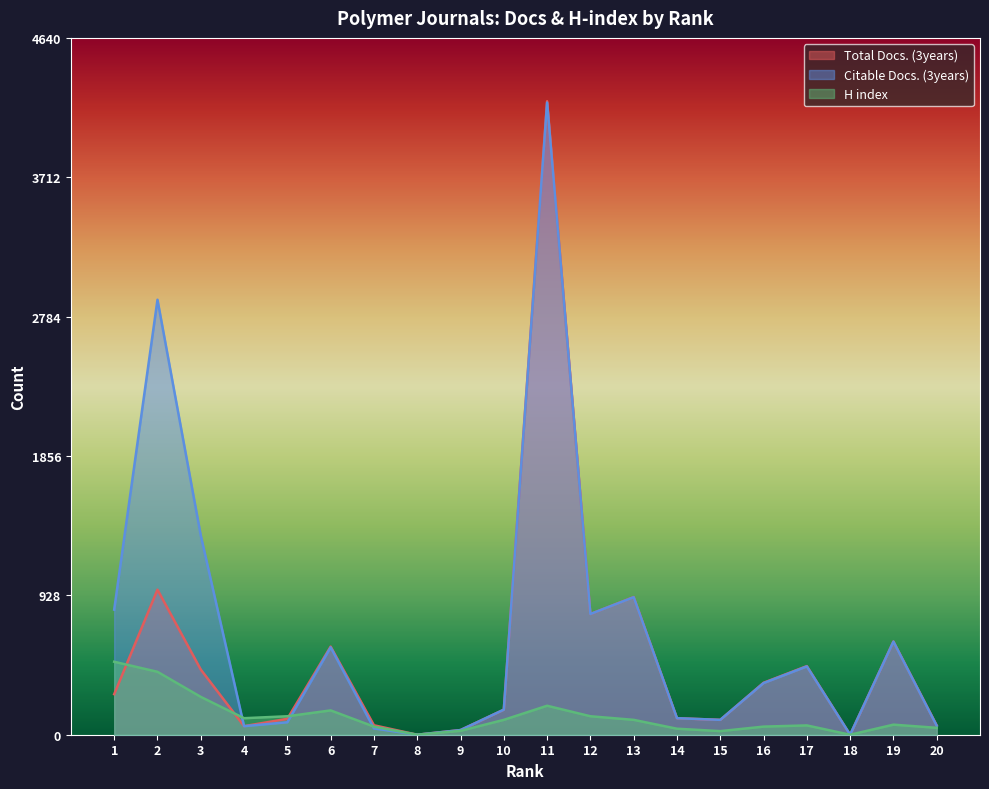

At which label does Citable Docs. (3years) first exceed 344?

1